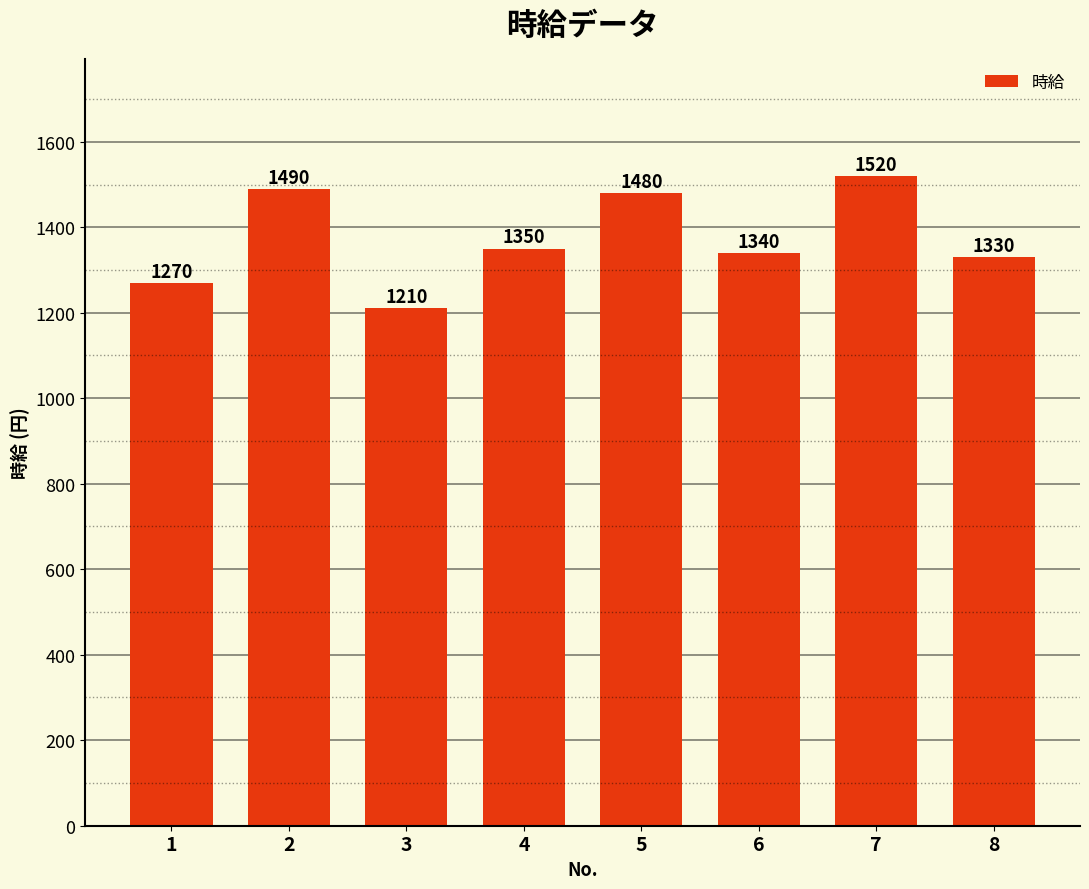

How many bars are there in total?

8